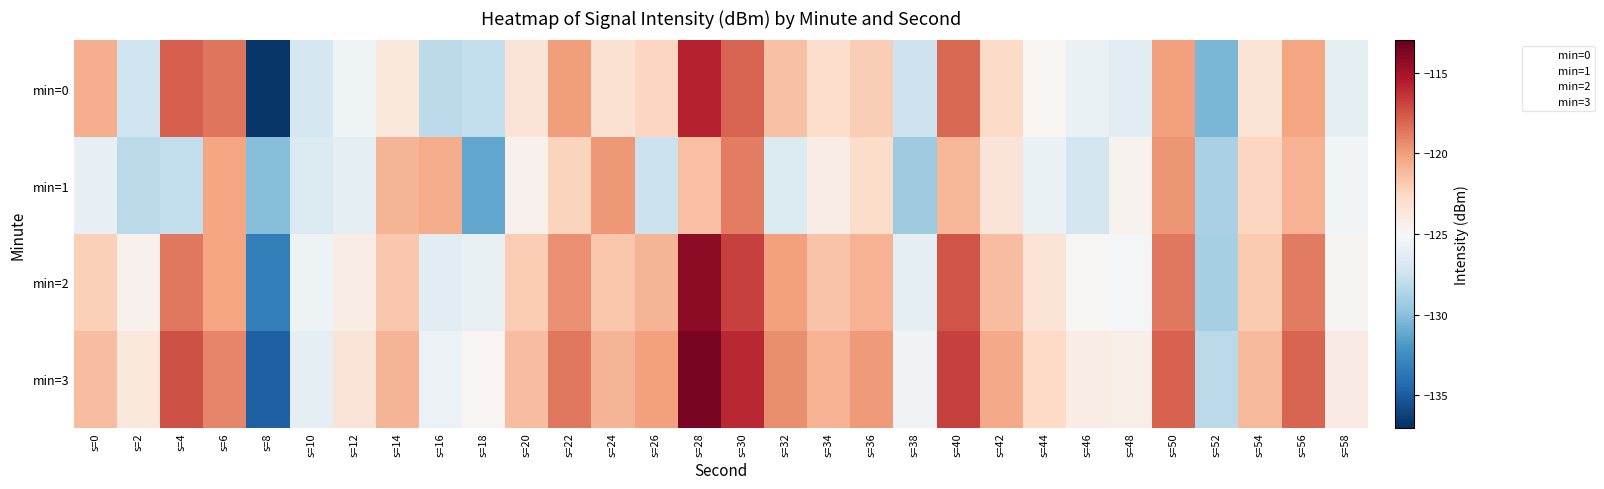

At which label does min=2 reach its minimum?

s=8